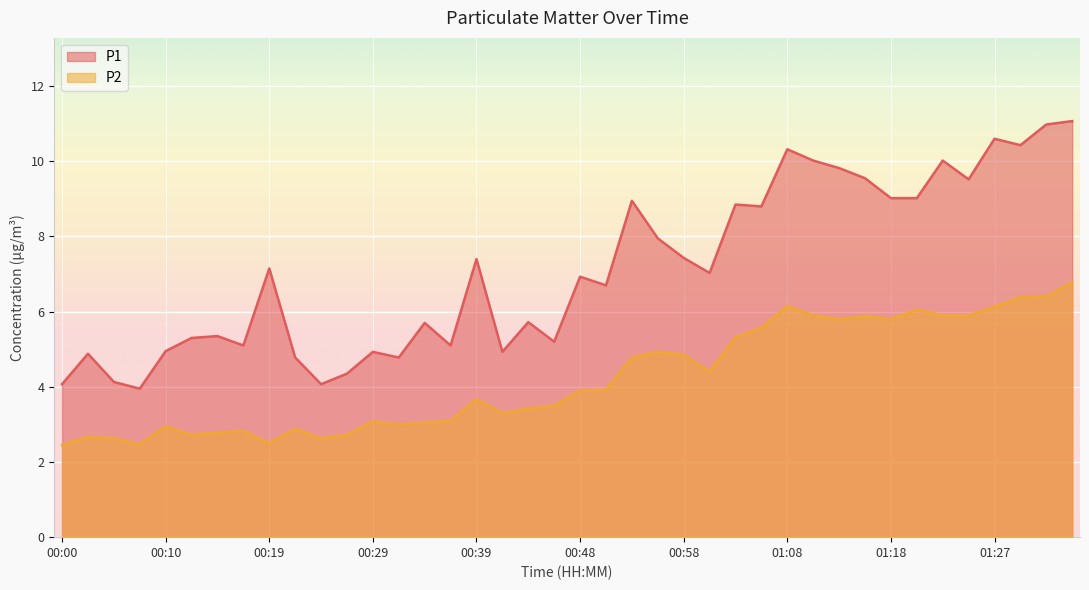

At which label does P2 reach its peak?

01:35